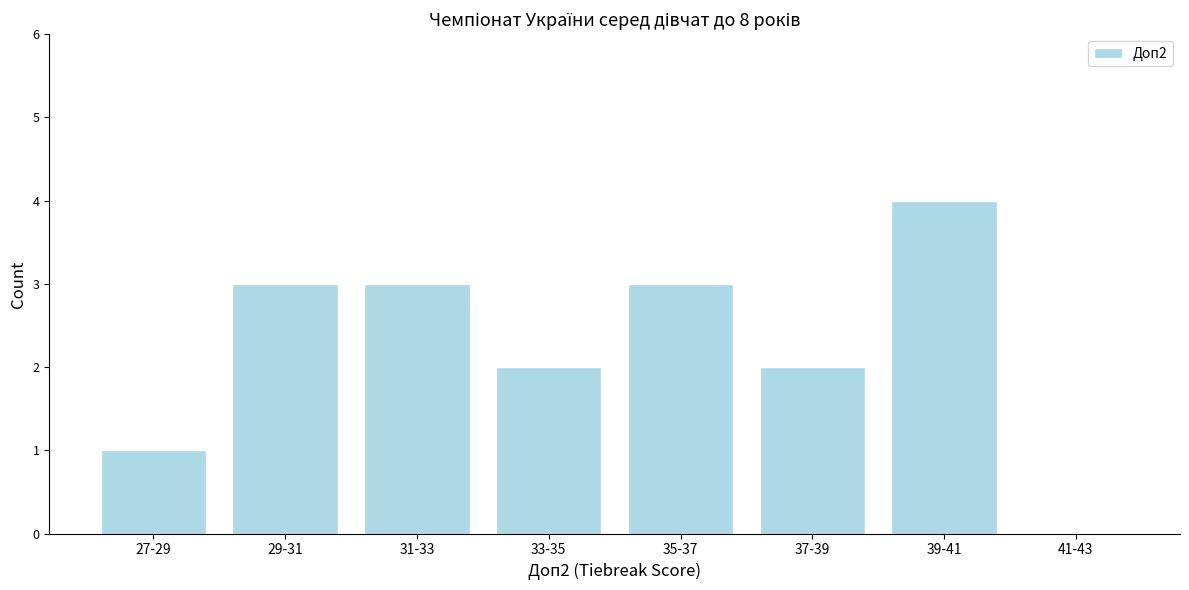

Reading left to right, transcribe all the data shown in this chart.

27-29=1	29-31=3	31-33=3	33-35=2	35-37=3	37-39=2	39-41=4	41-43=0